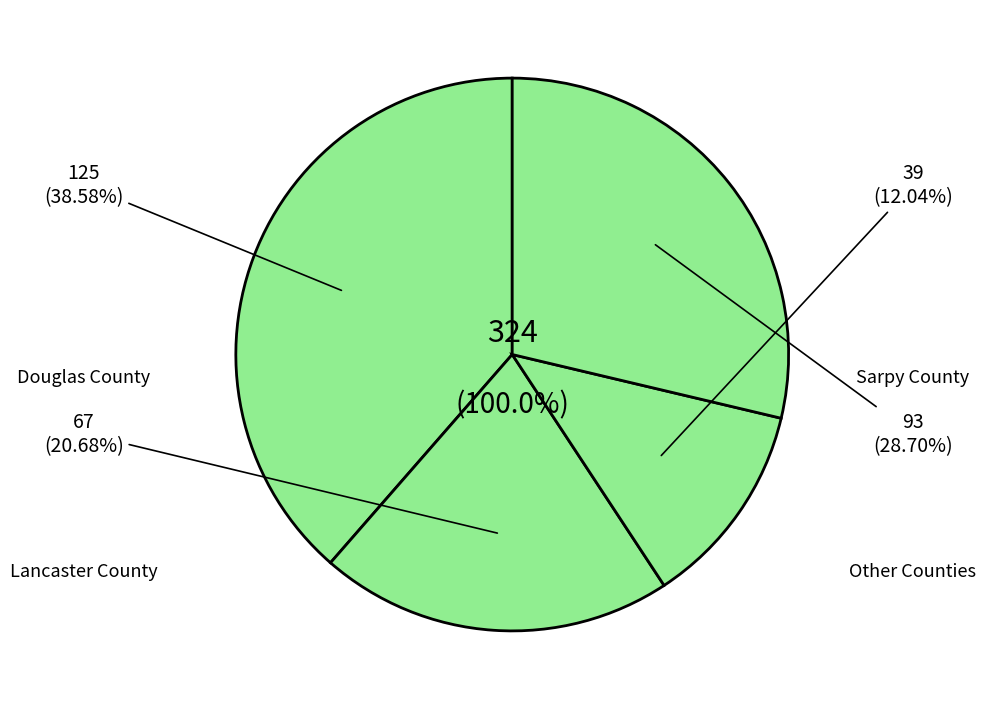

Does Otoe County account for over 50% of the chart?

No